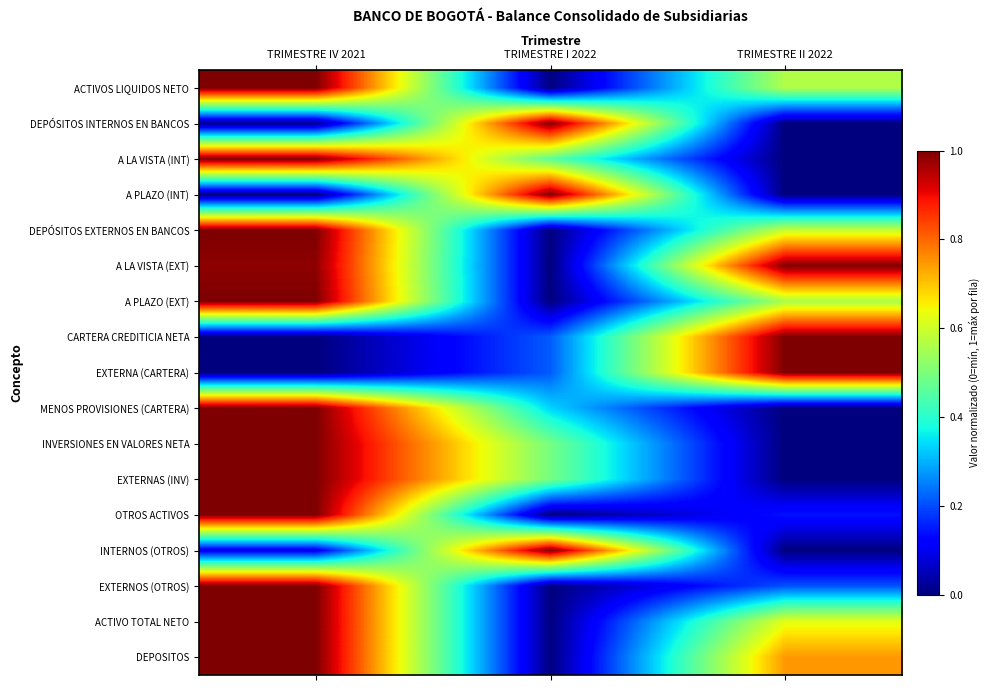

List the series in order of their peak value, highest first.

ACTIVOS LIQUIDOS NETO, DEPÓSITOS INTERNOS EN BANCOS, A LA VISTA (INT), A PLAZO (INT), DEPÓSITOS EXTERNOS EN BANCOS, A LA VISTA (EXT), A PLAZO (EXT), CARTERA CREDITICIA NETA, EXTERNA (CARTERA), MENOS PROVISIONES (CARTERA), INVERSIONES EN VALORES NETA, EXTERNAS (INV), OTROS ACTIVOS, INTERNOS (OTROS), EXTERNOS (OTROS), ACTIVO TOTAL NETO, DEPOSITOS